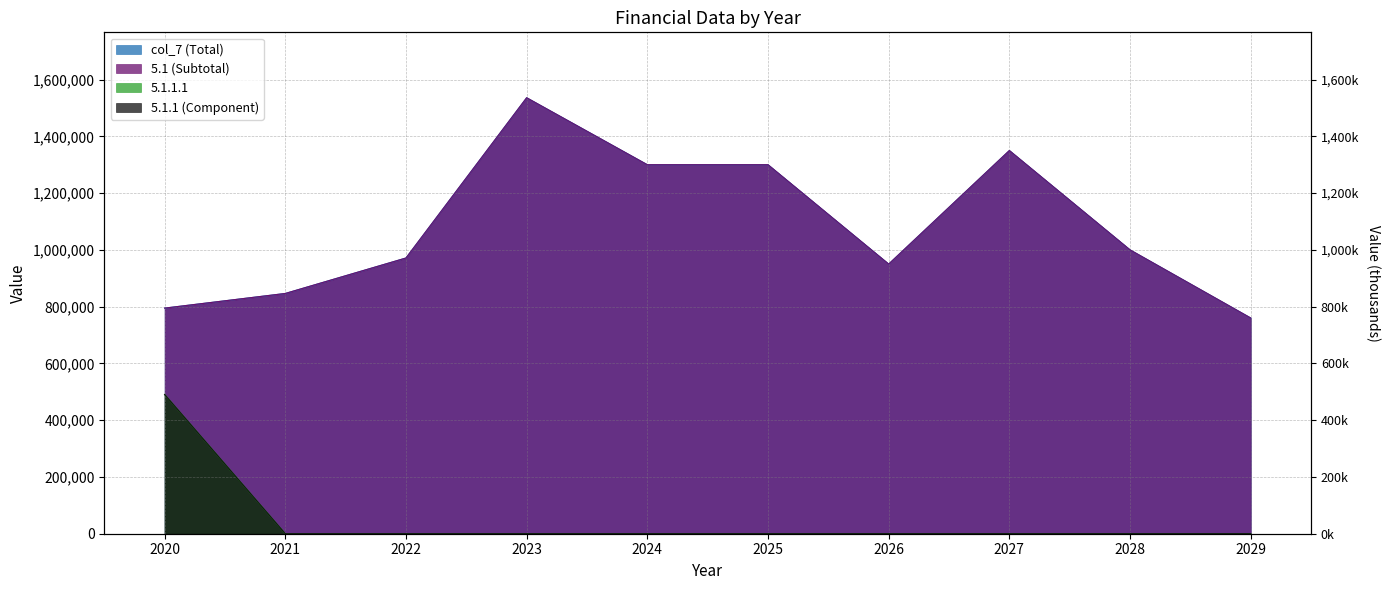

At which label is 5.1.1 (Component) closest to 245227?

2021